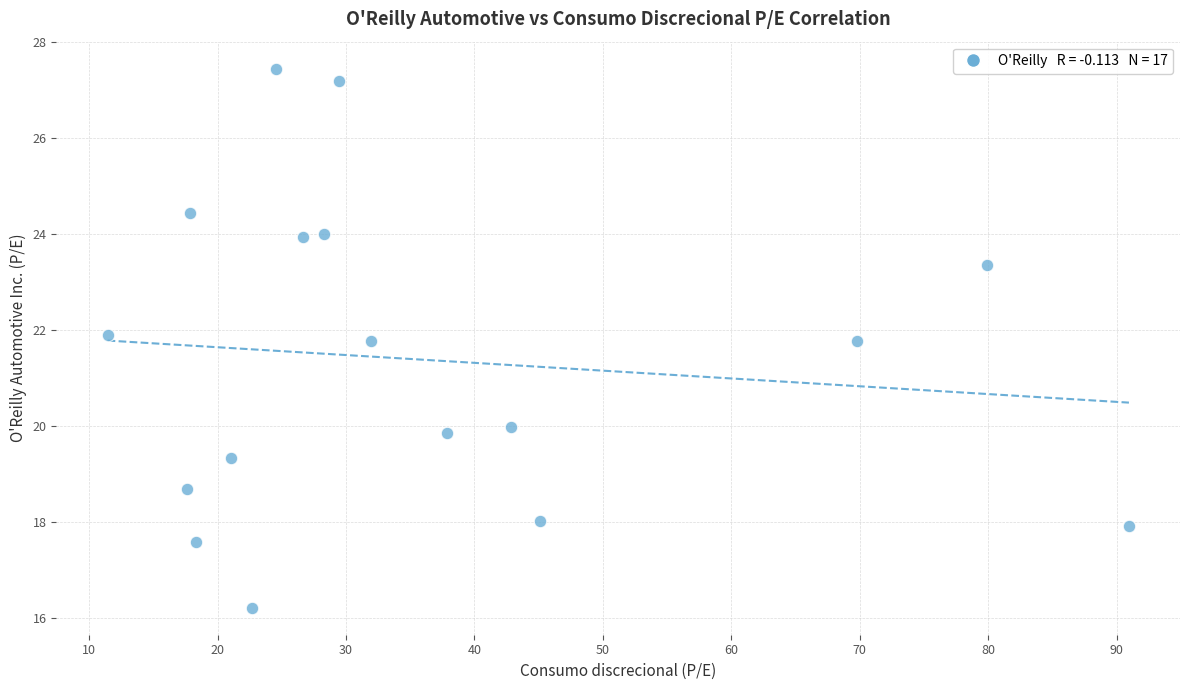

What is the range of X values (max minus min)?

79.5